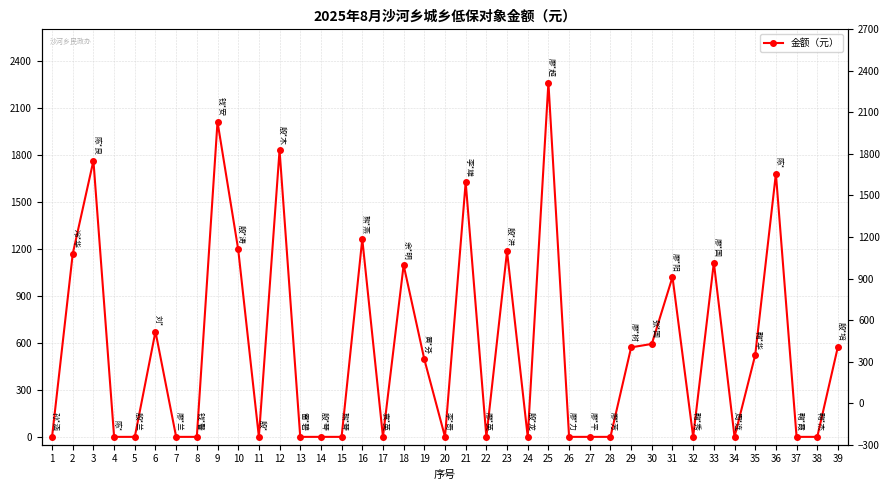

At which category does the data reach its first local valley?

11